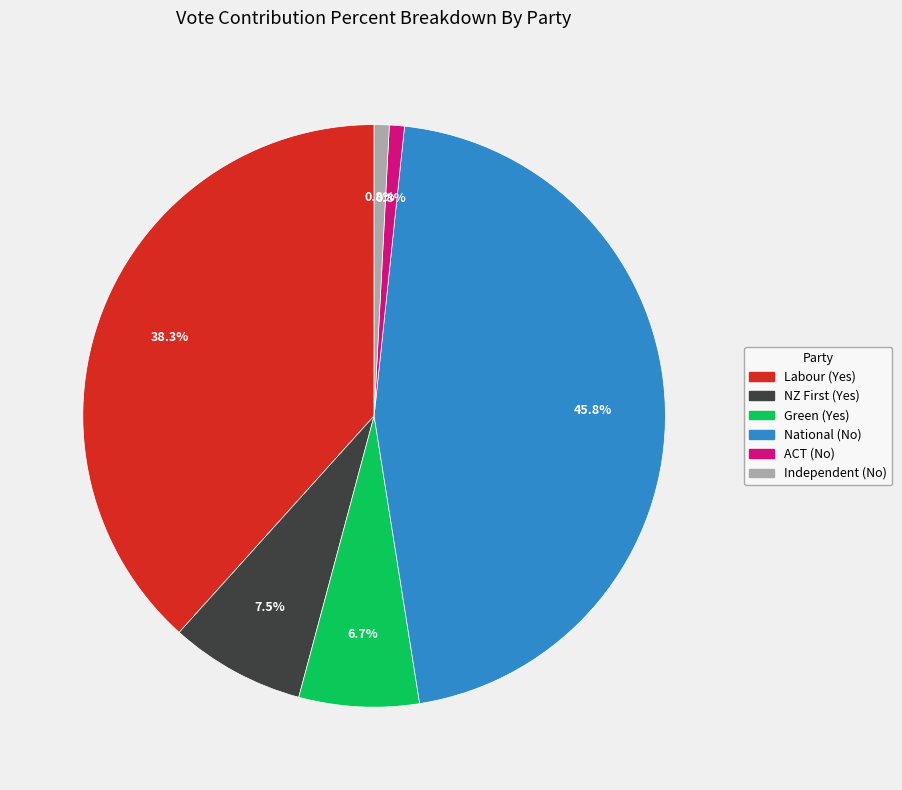

What is the largest slice in the pie chart?

National (No)